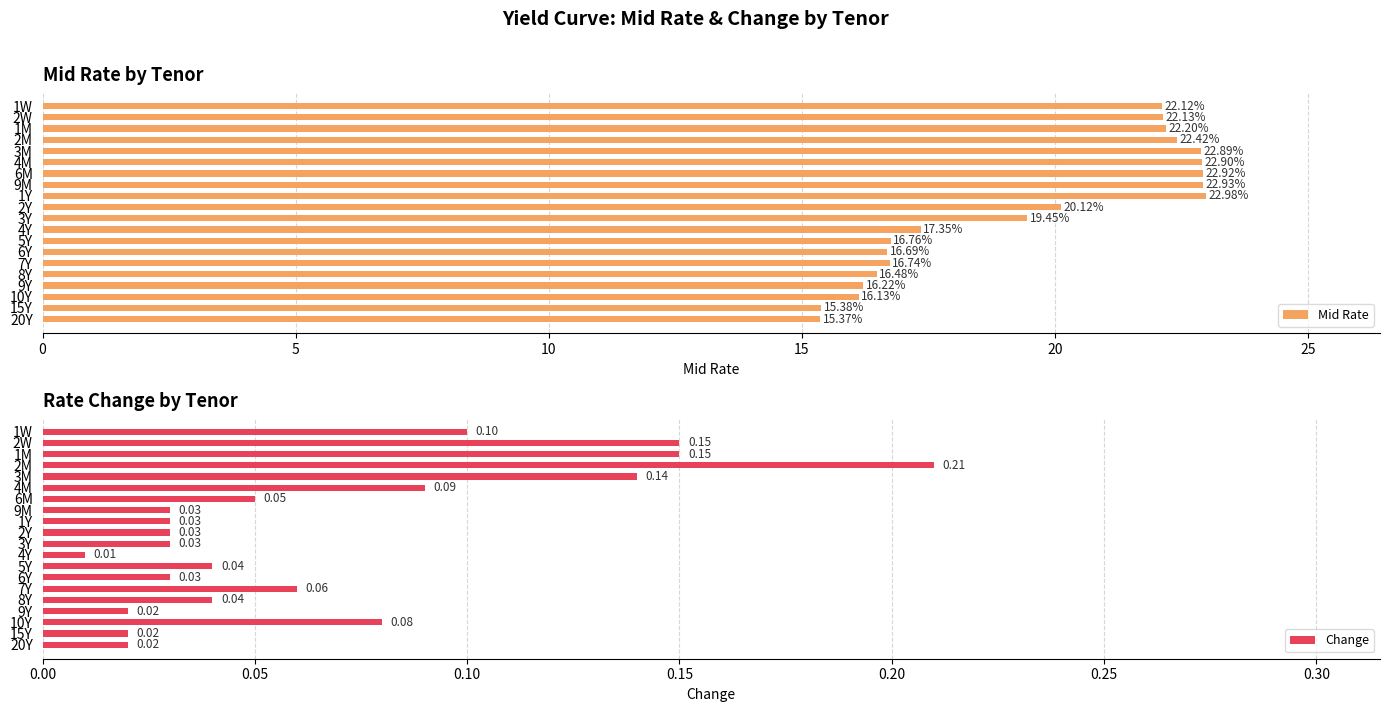

What is the average value of the Mid Rate series?

19.5